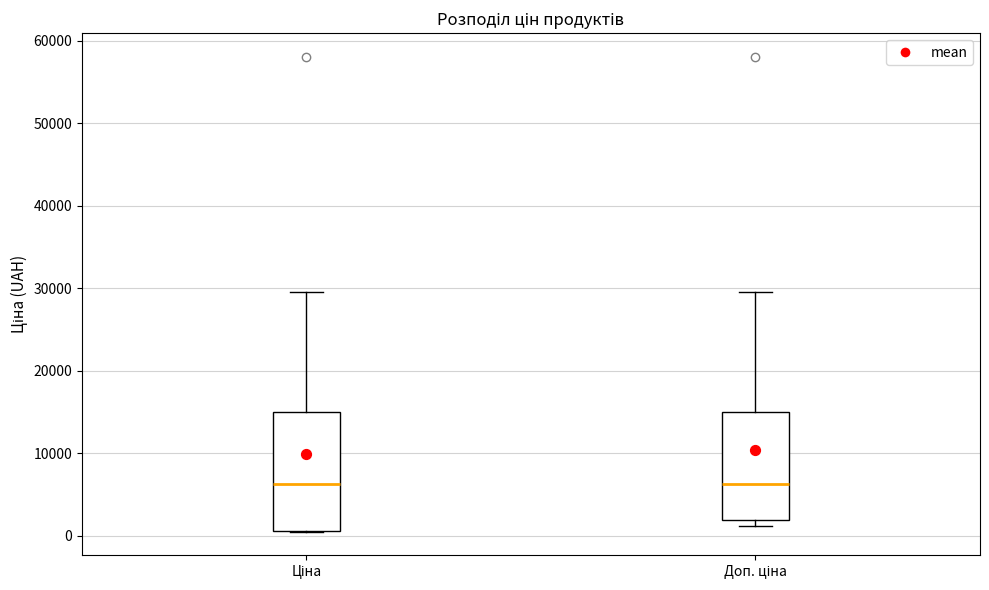

Which box is the tallest, from its lower edge to its upper edge?

Ціна